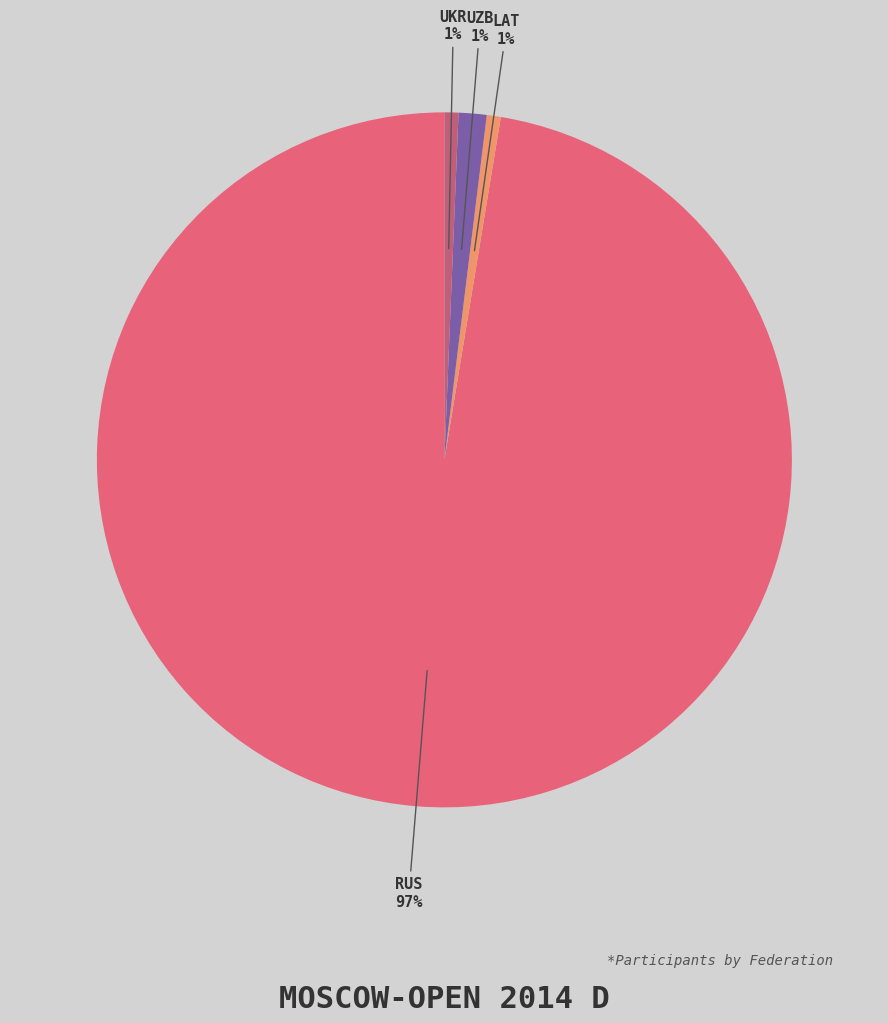

What percentage is the RUS slice, to the nearest percent?

97%